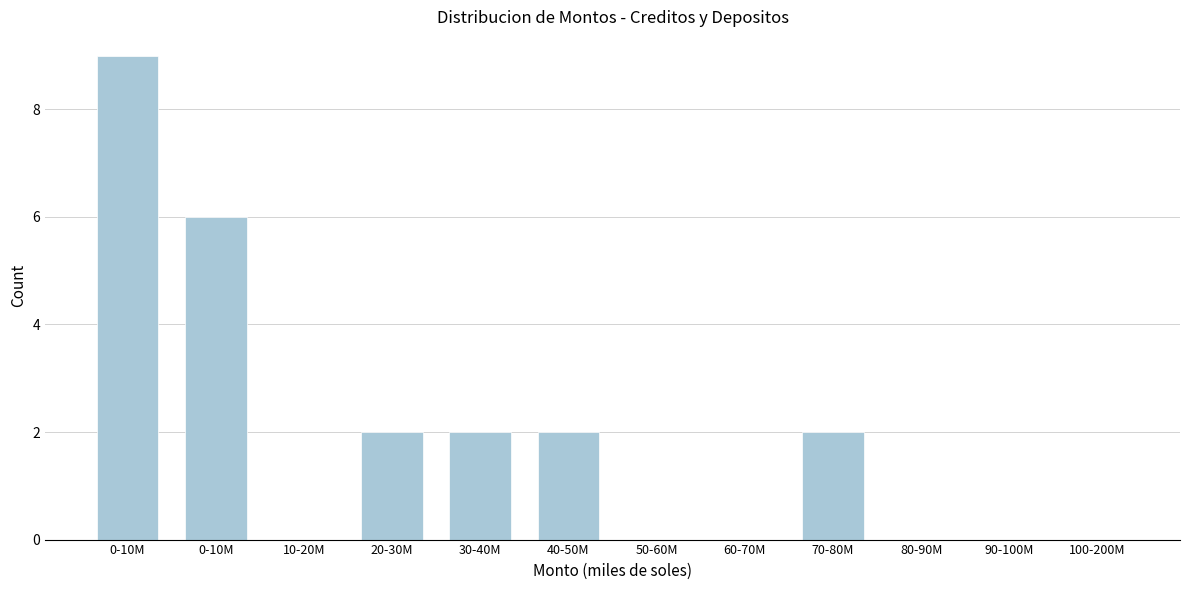

How many data points does each series have?

12